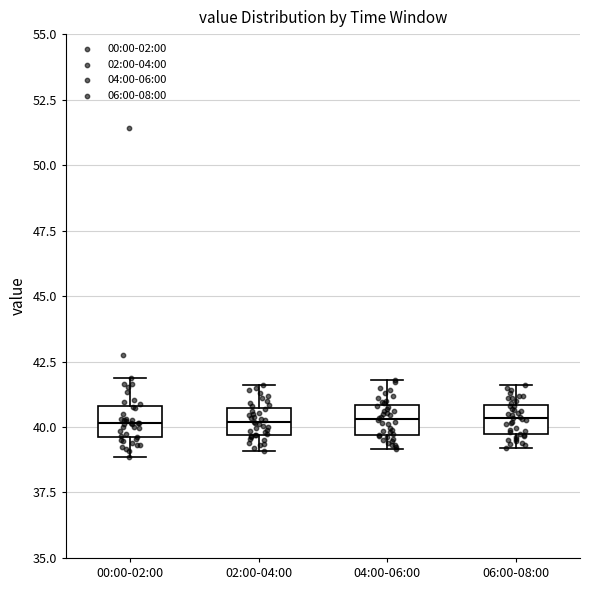

Where does the median line of the box for 06:00-08:00 sit on the y-axis? The values are not printed on the chart, so give them approximately, as read against the axis.

40.5